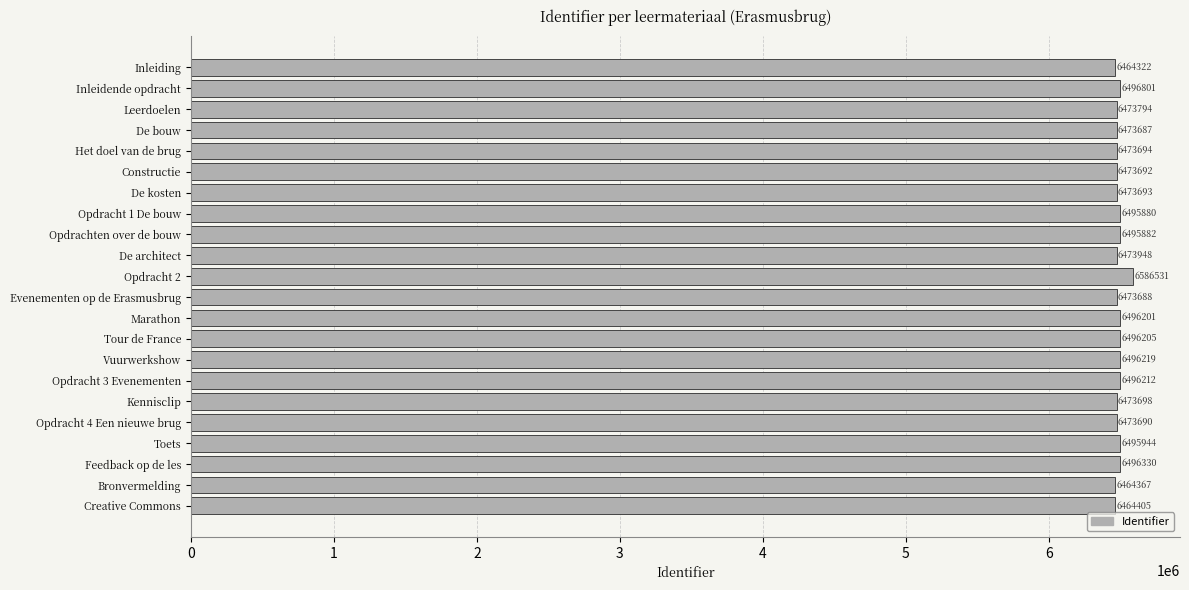

How many categories are shown in the chart?

22